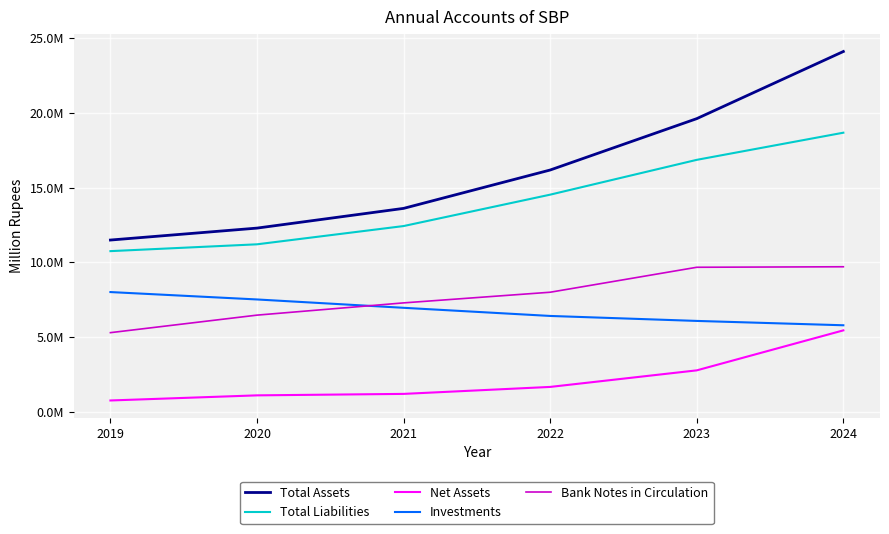

Rank the categories by Investments value from highest to lowest.

2019, 2020, 2021, 2022, 2023, 2024